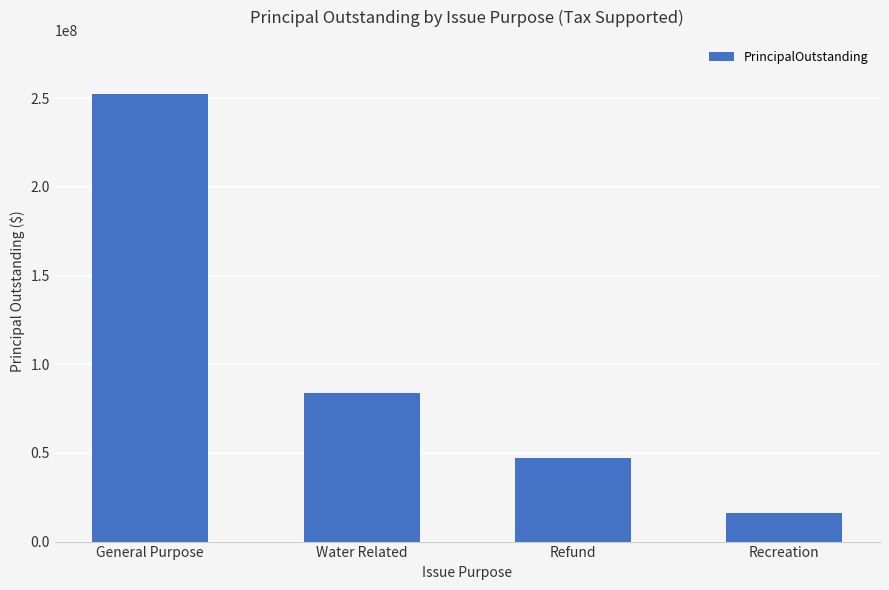

What is the value of the 1st bar from the left?

252550000